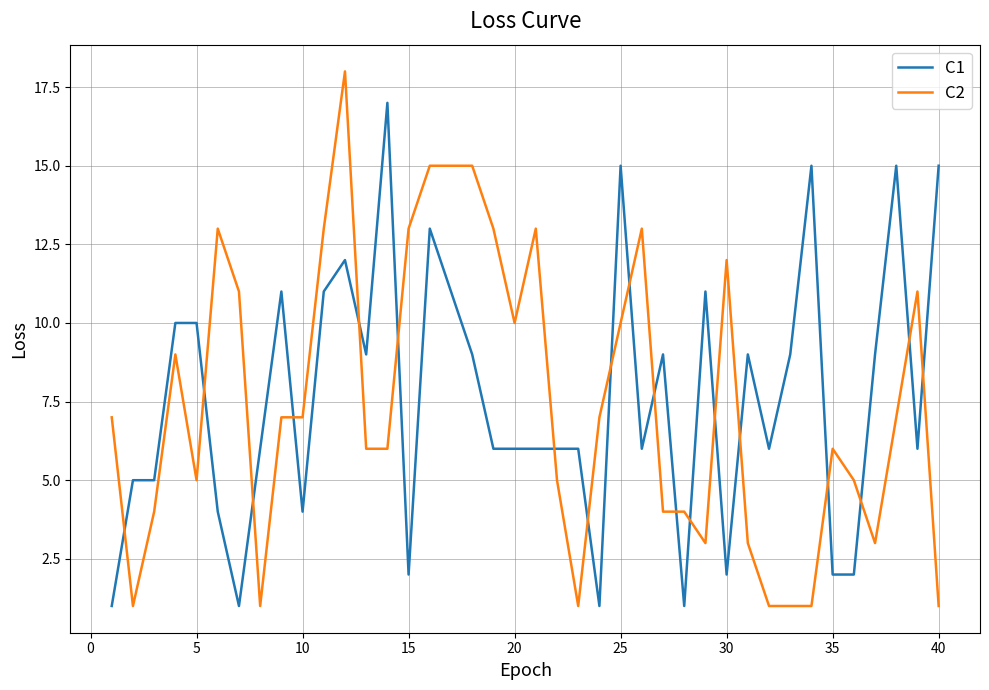

True or false: C1 and C2 cross at least once.

True